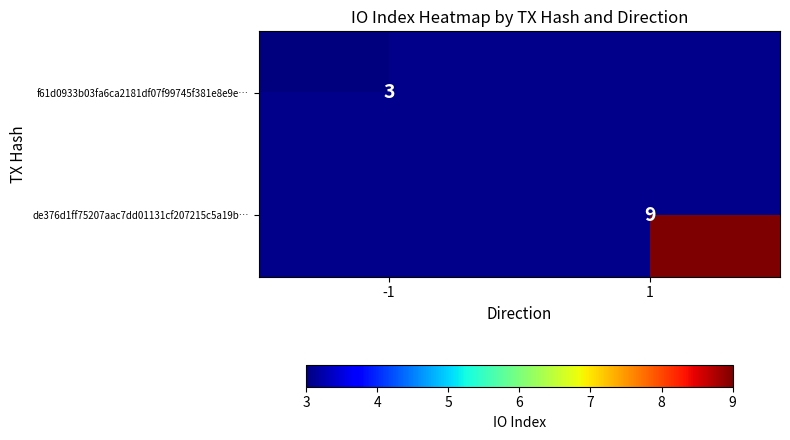

Is it true that de376d1ff75207aac7dd01131cf207215c5a19b… equals 3 at 1?

False